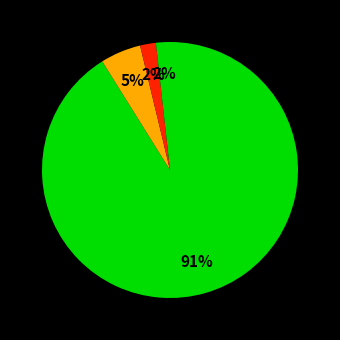

How many slices are in this pie chart?

4